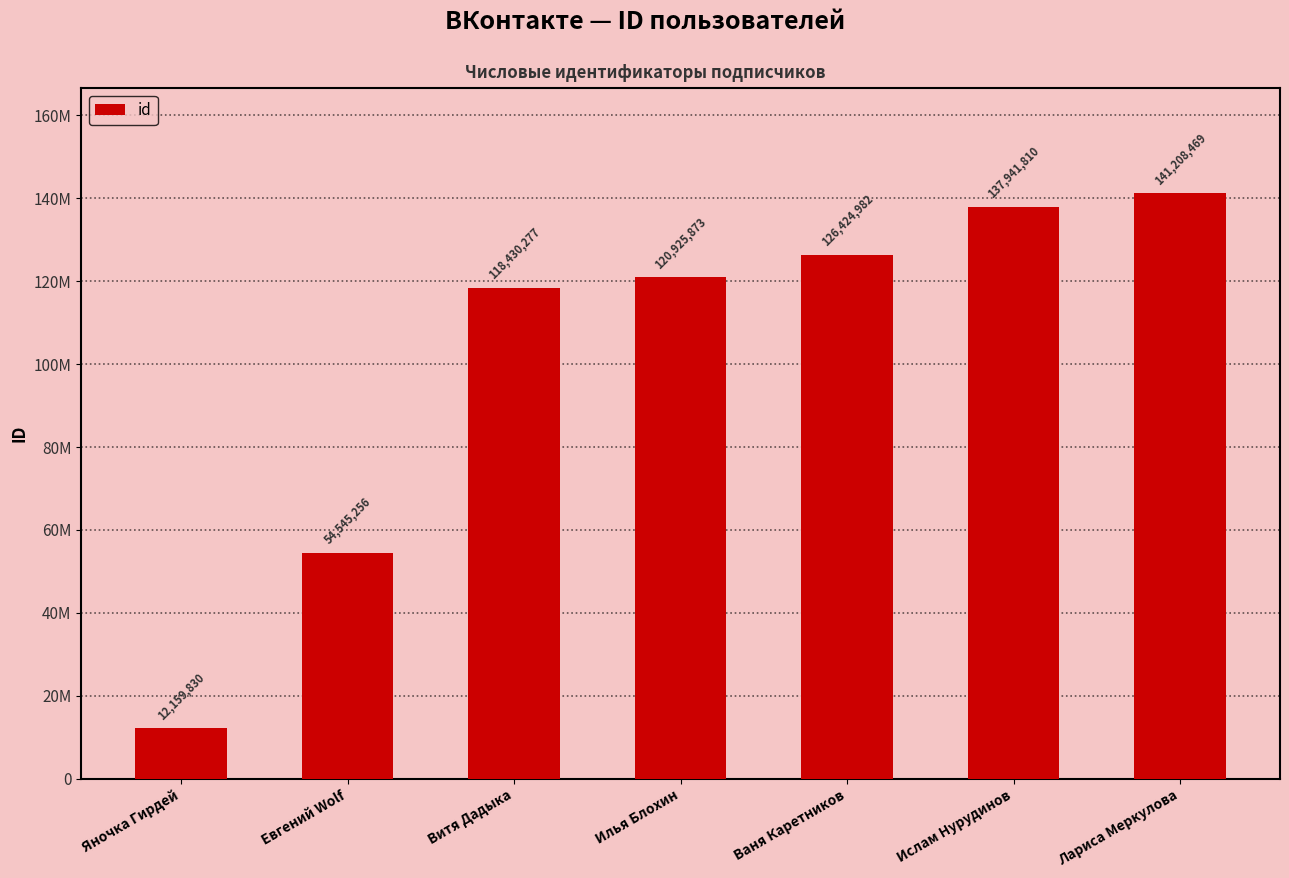

At which category does the chart reach its minimum across all series?

Яночка Гирдей